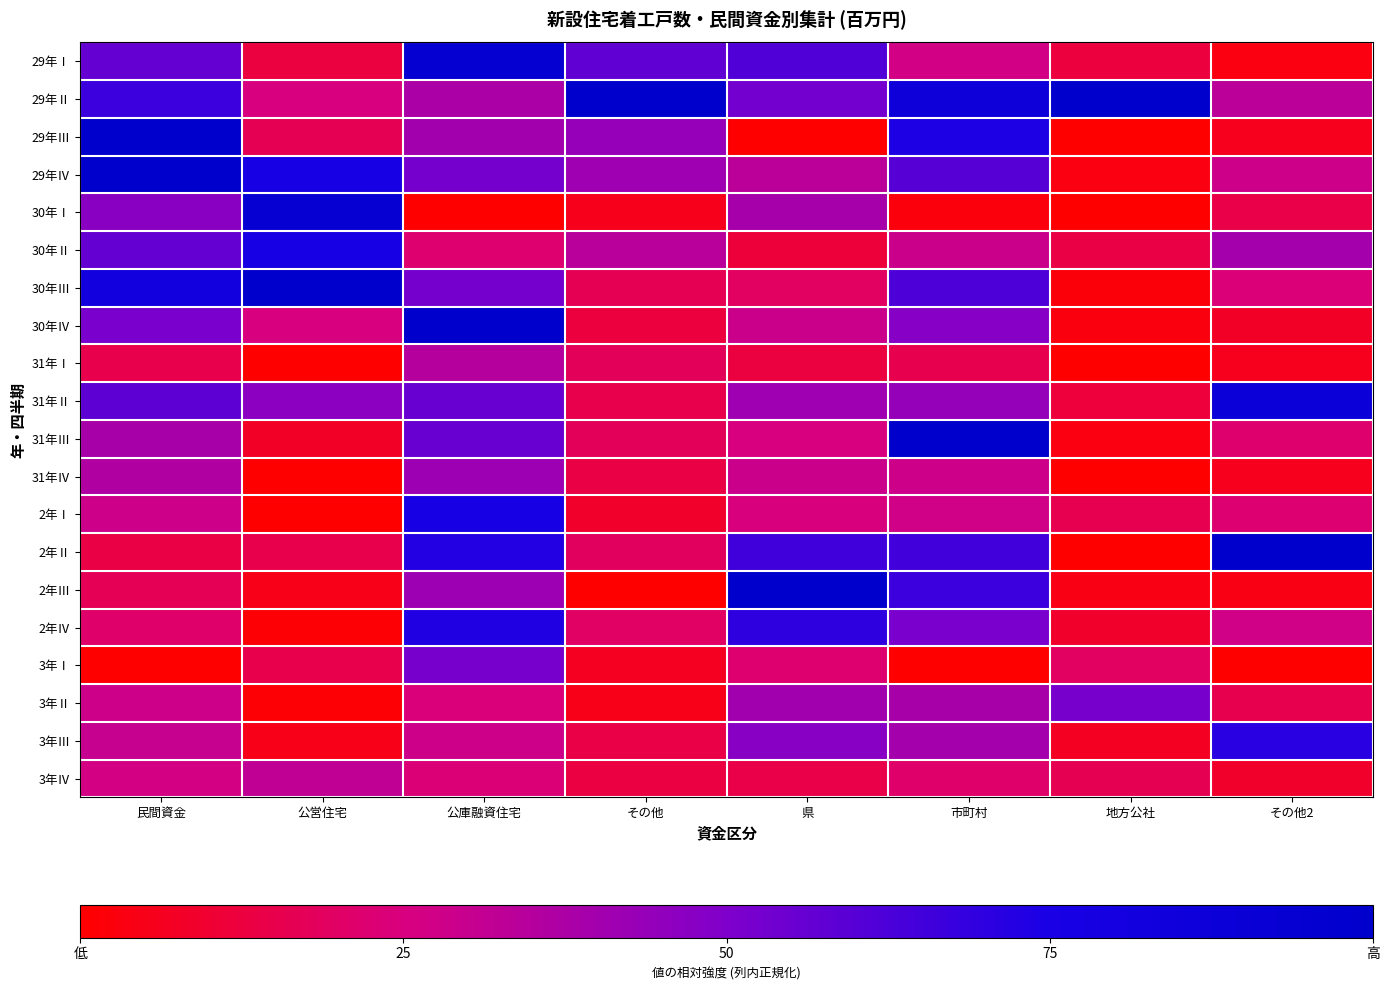

Rank the series at 県 from lowest to highest value.

29年Ⅲ, 30年Ⅱ, 31年Ⅰ, 3年Ⅳ, 30年Ⅲ, 3年Ⅰ, 2年Ⅰ, 31年Ⅲ, 30年Ⅳ, 31年Ⅳ, 29年Ⅳ, 30年Ⅰ, 3年Ⅱ, 31年Ⅱ, 3年Ⅲ, 29年Ⅱ, 29年Ⅰ, 2年Ⅱ, 2年Ⅳ, 2年Ⅲ